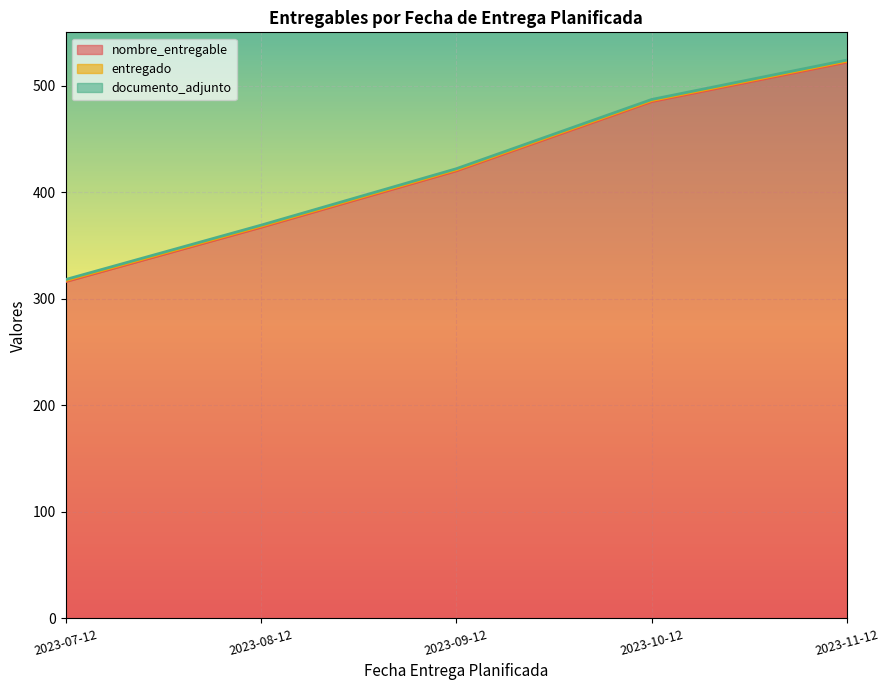

What is the average value of the nombre_entregable series?

422